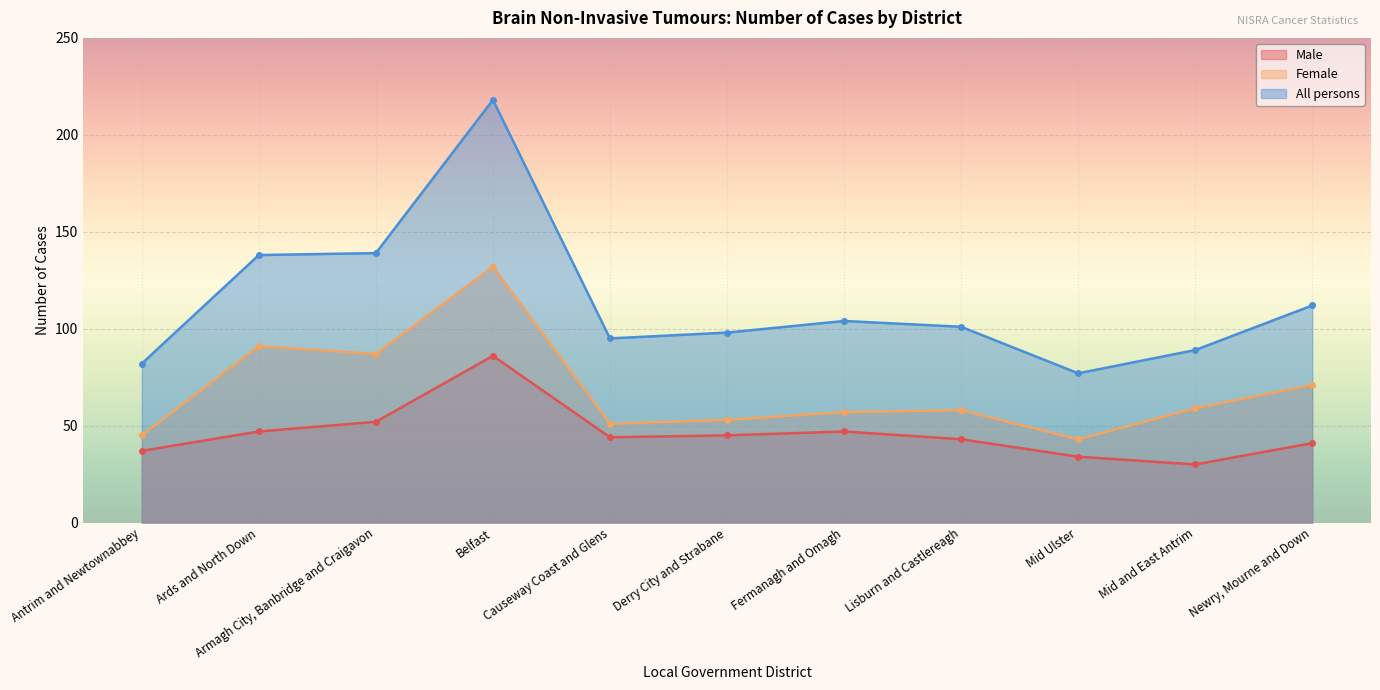

What is the value of the All persons point at the 6th from the left?

98